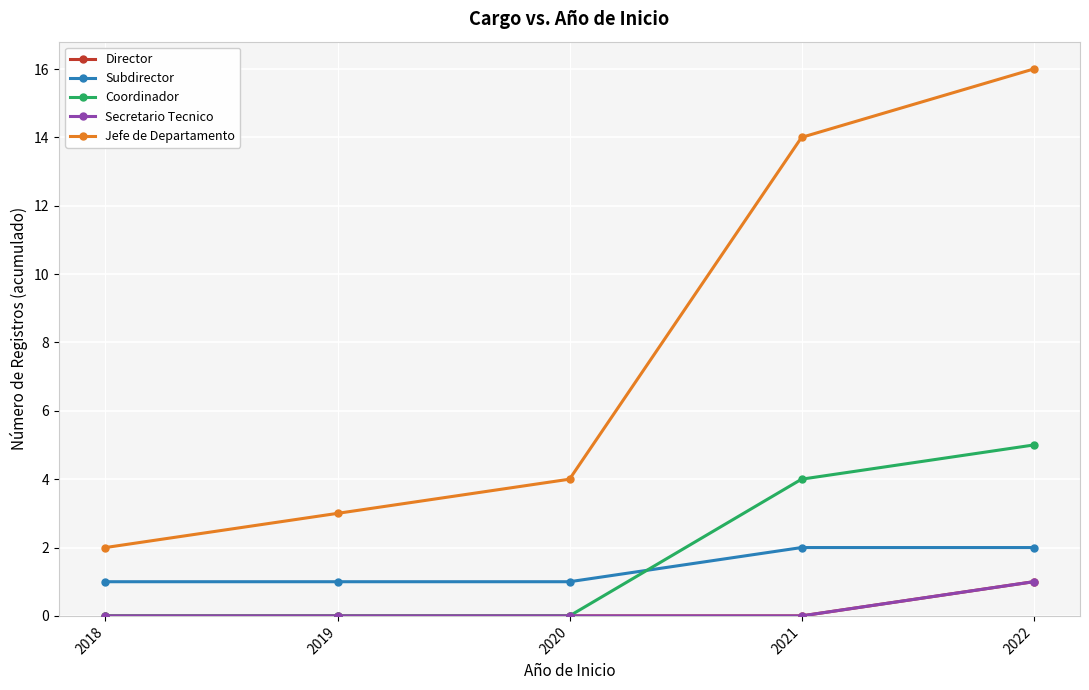

What is the value of the Subdirector point at the 5th from the left?

2